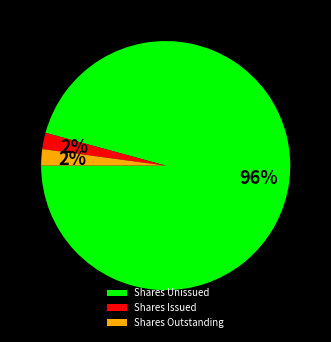

What is the ratio of the value at Shares Outstanding to the value at Shares Issued?

1.0